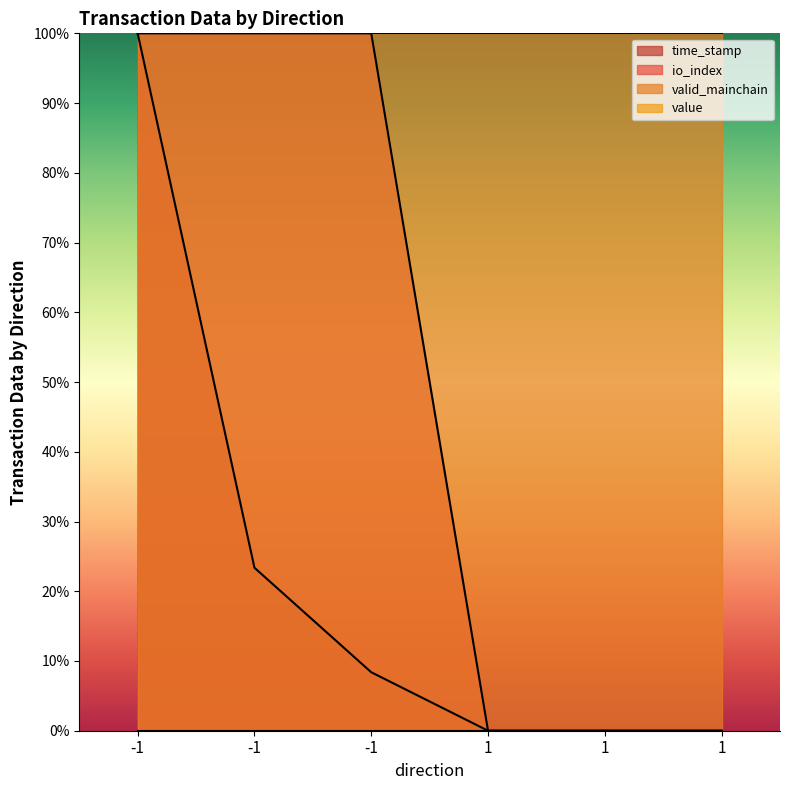

The value of time_stamp at -1 is 4.1. True or false?

False